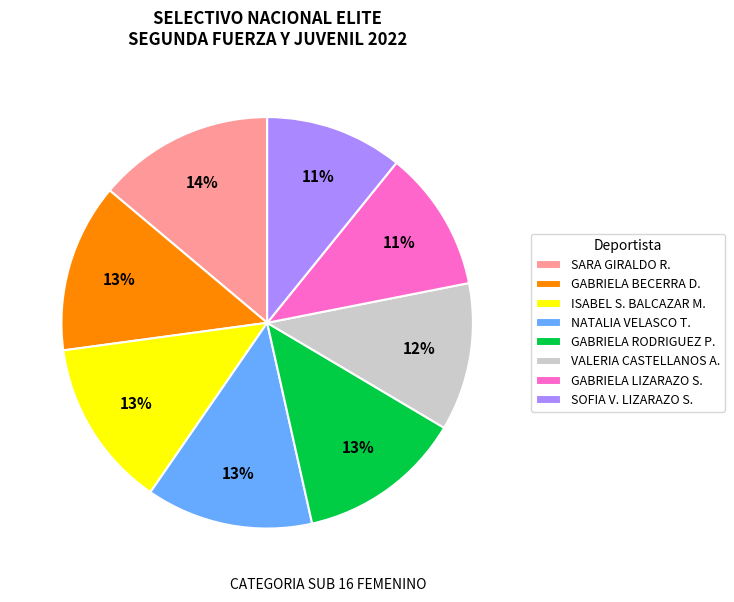

What percentage is the NATALIA VELASCO T. slice, to the nearest percent?

13%